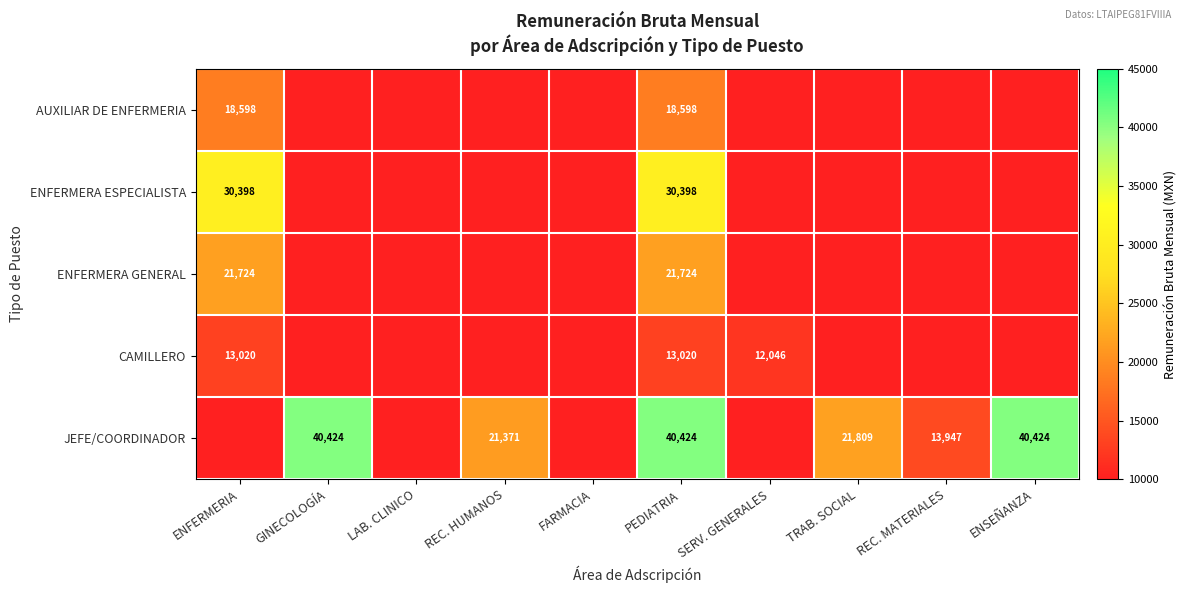

At which category does the chart reach its peak across all series?

GINECOLOGÍA